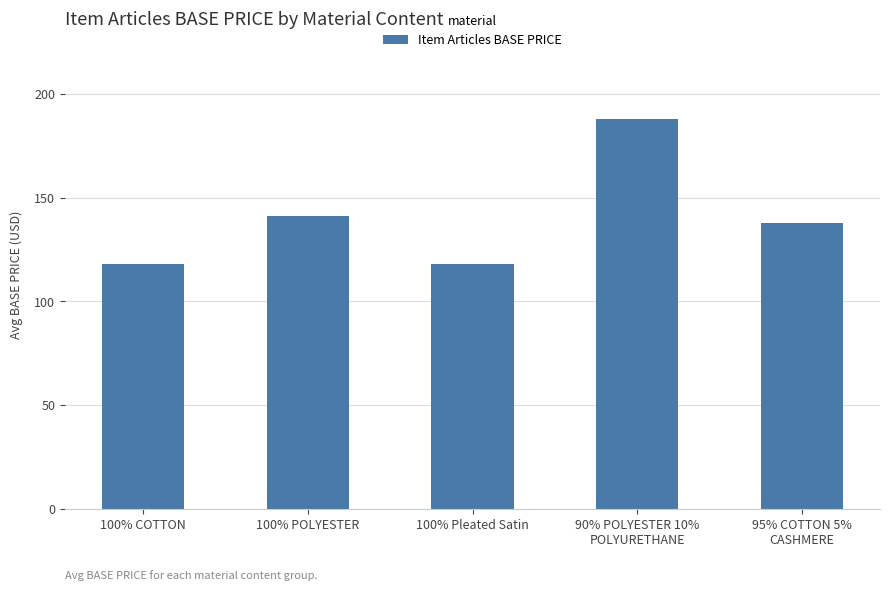

Is it true that the value at 95% COTTON 5%
CASHMERE is 138?

True